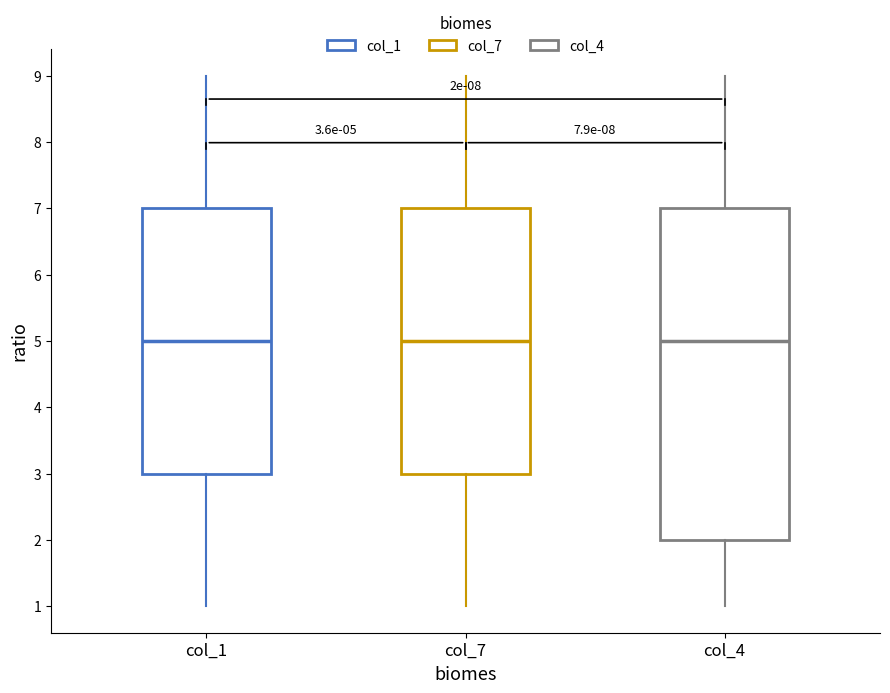

Which box is the tallest, from its lower edge to its upper edge?

col_4